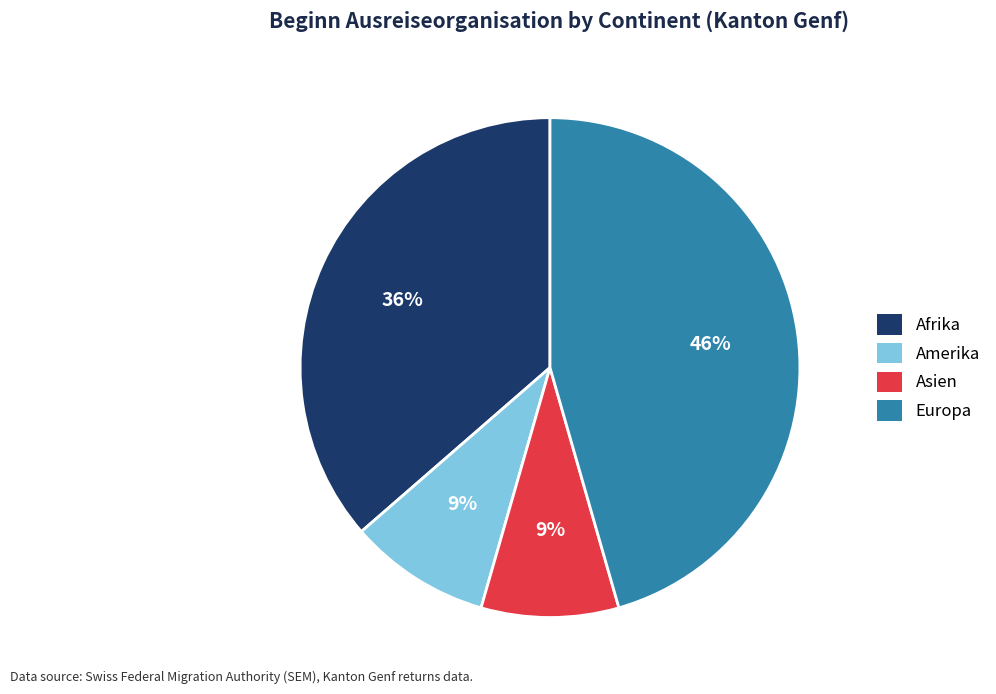

To the nearest percent, what is the average slice percentage?

25%